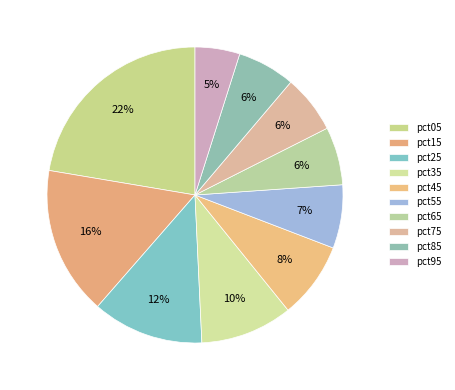

How many segments does this pie chart have?

10